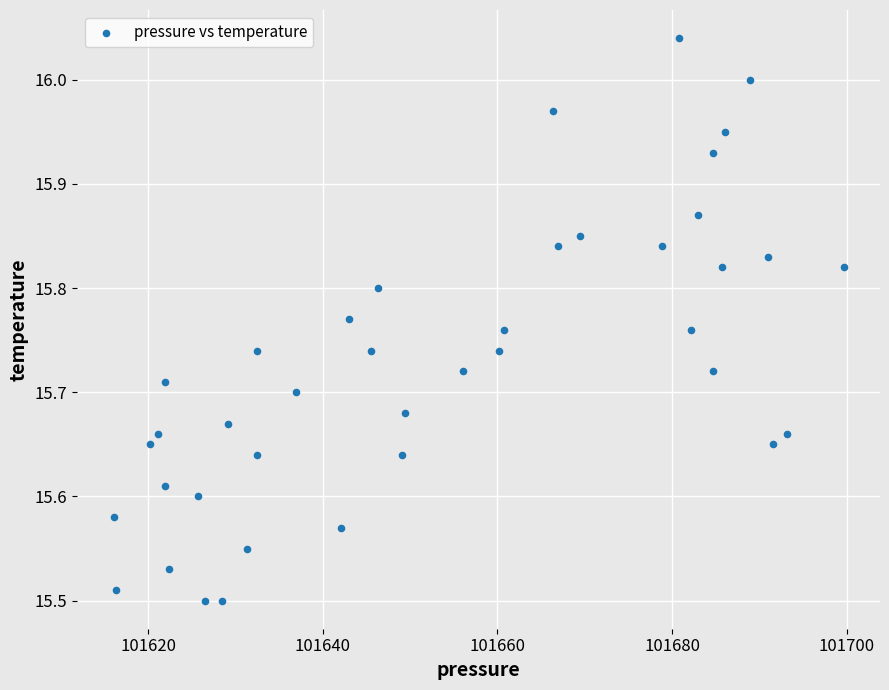

What is the range of X values (max minus min)?

83.6